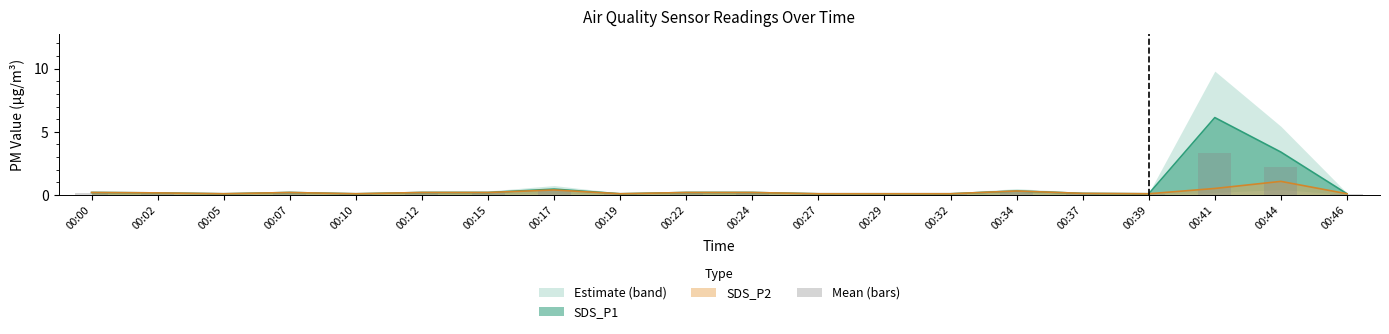

Reading left to right, what are all the values shown in this chart?

00:00=0.2	00:02=0.2	00:05=0.1	00:07=0.2	00:10=0.1	00:12=0.2	00:15=0.2	00:17=0.4	00:19=0.1	00:22=0.2	00:24=0.2	00:27=0.1	00:29=0.1	00:32=0.1	00:34=0.3	00:37=0.1	00:39=0.1	00:41=3.3	00:44=2.2	00:46=0.1